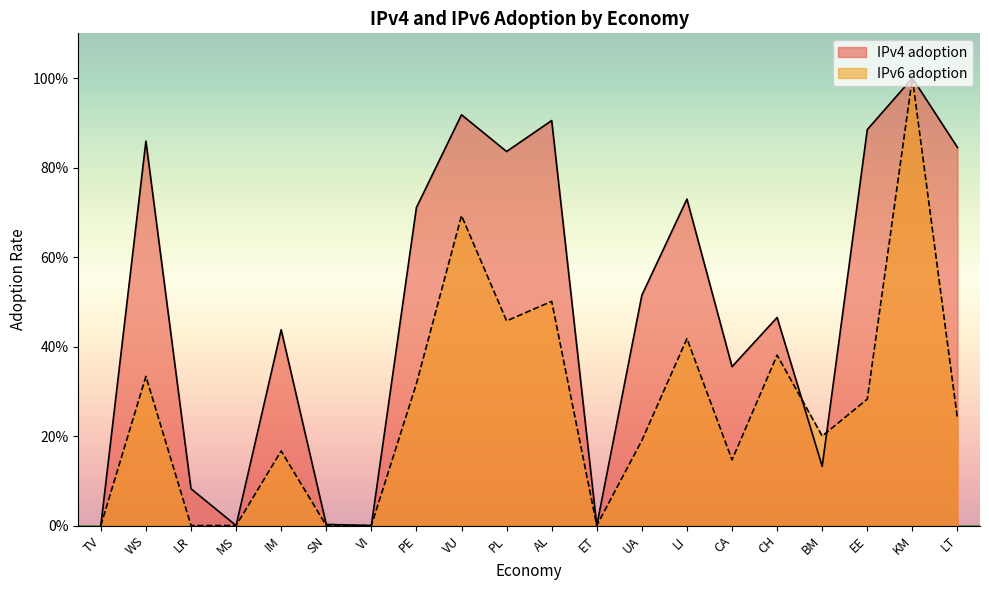

Which label corresponds to the largest value in the chart?

KM